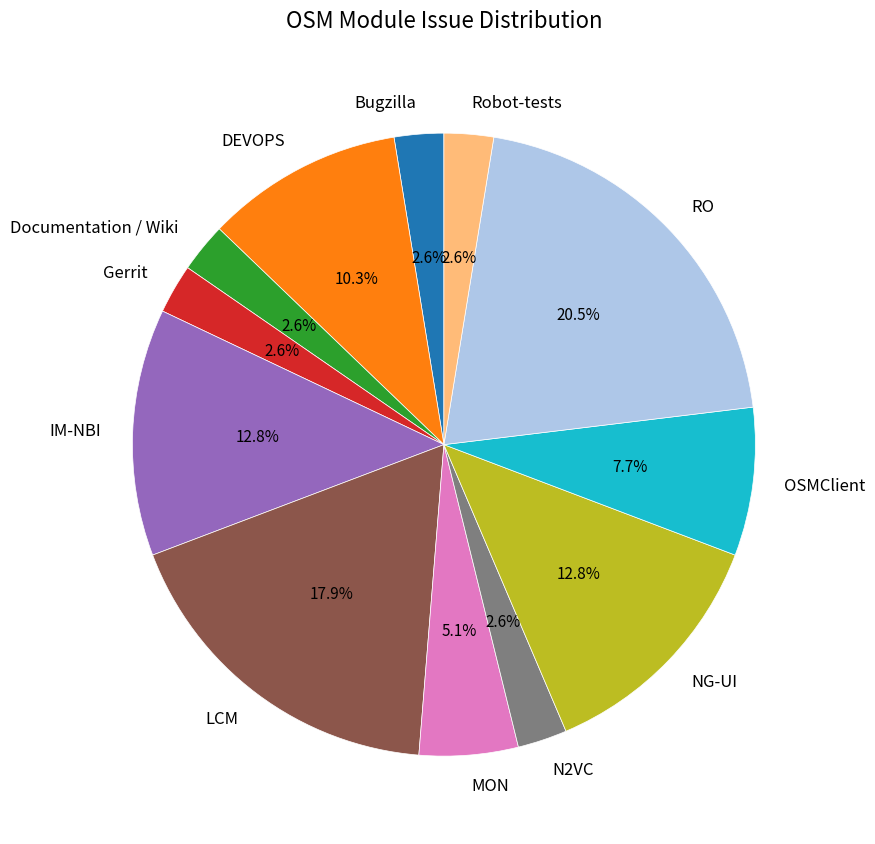

Is the sum of LCM and DEVOPS greater than half?

No